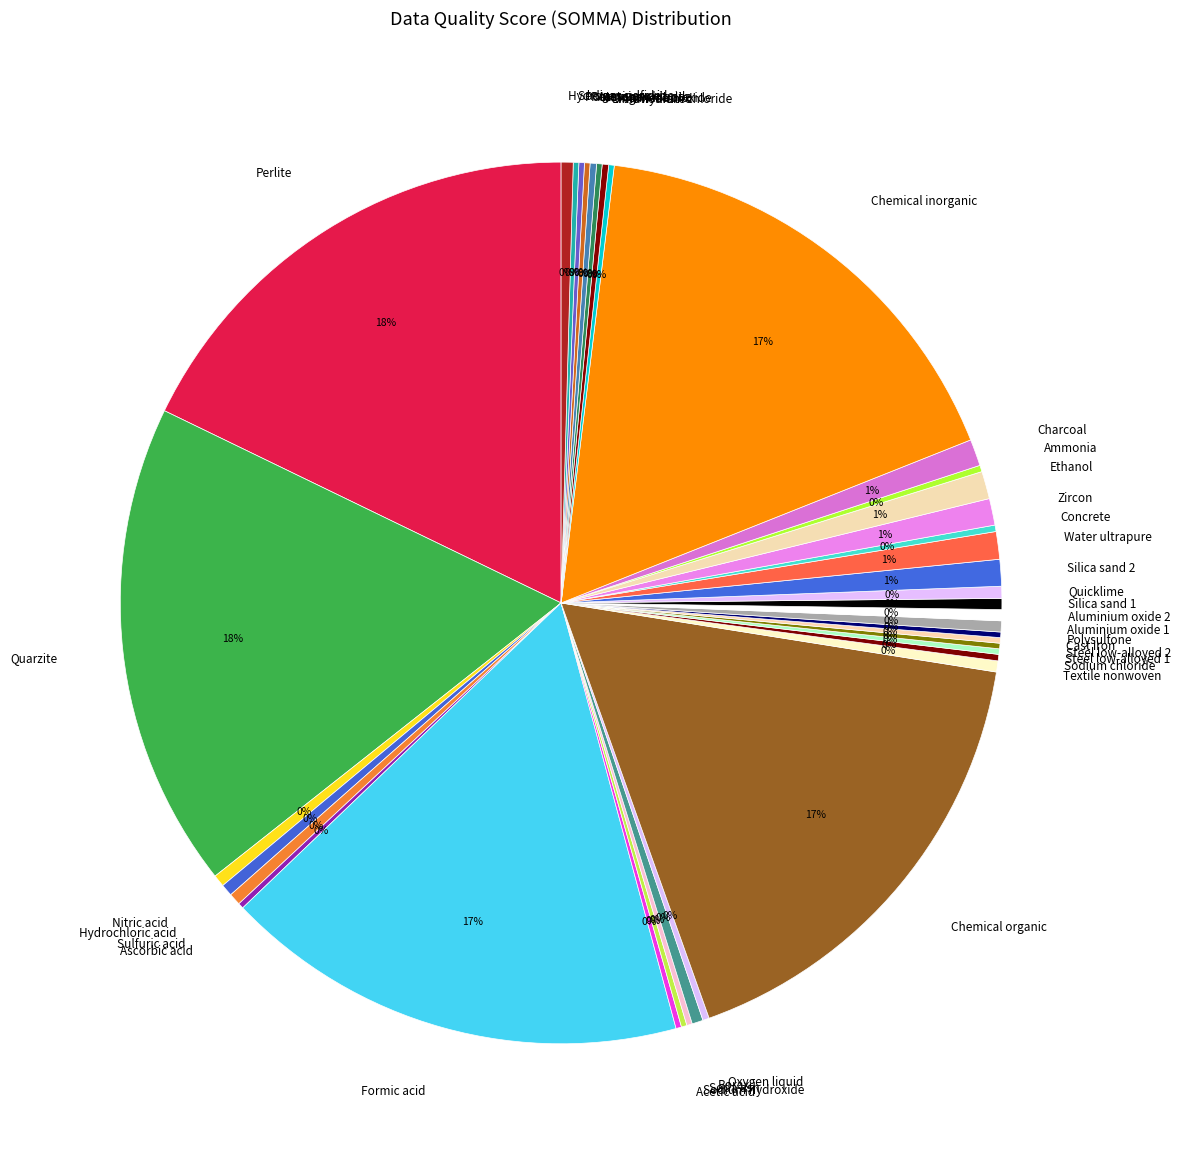

Does Hydrochloric acid represent more than half of the total?

No